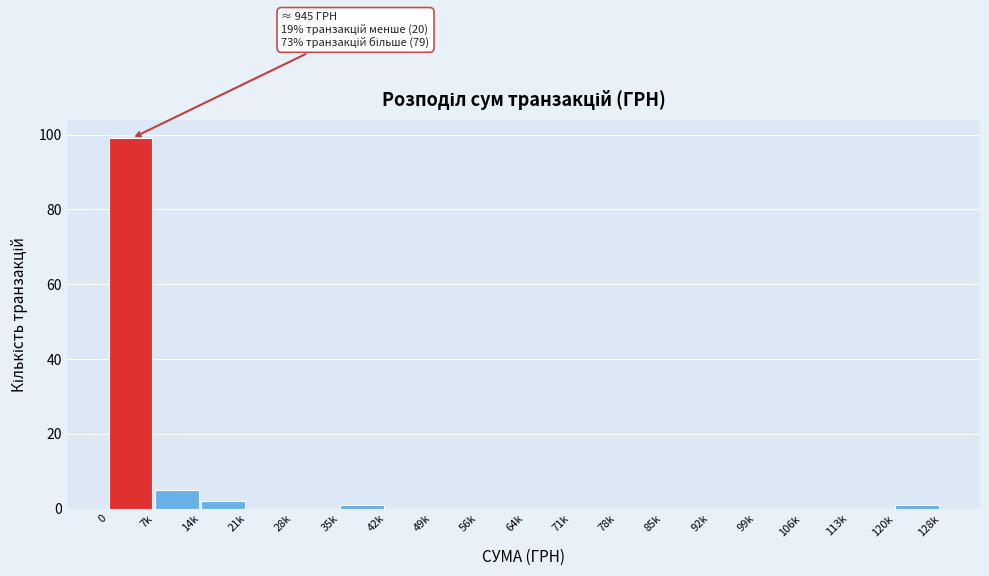

Reading right to left, extract all data points from this chart.

120k=1	113k=0	106k=0	99k=0	92k=0	85k=0	78k=0	71k=0	64k=0	56k=0	49k=0	42k=0	35k=1	28k=0	21k=0	14k=2	7k=5	0=99